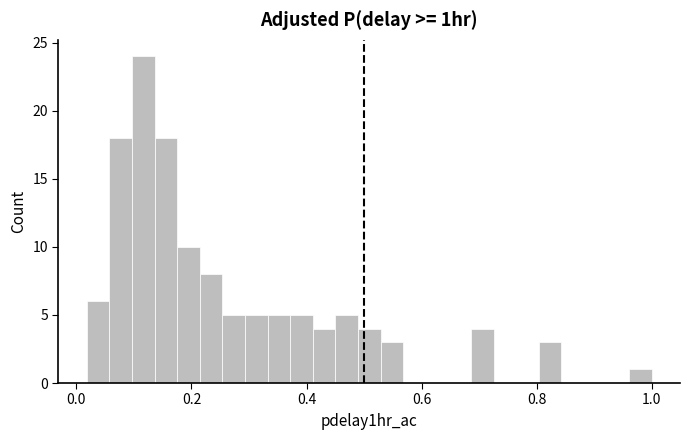

Read against the x-axis, roughly where is the centre of the tallest bar?

0.12